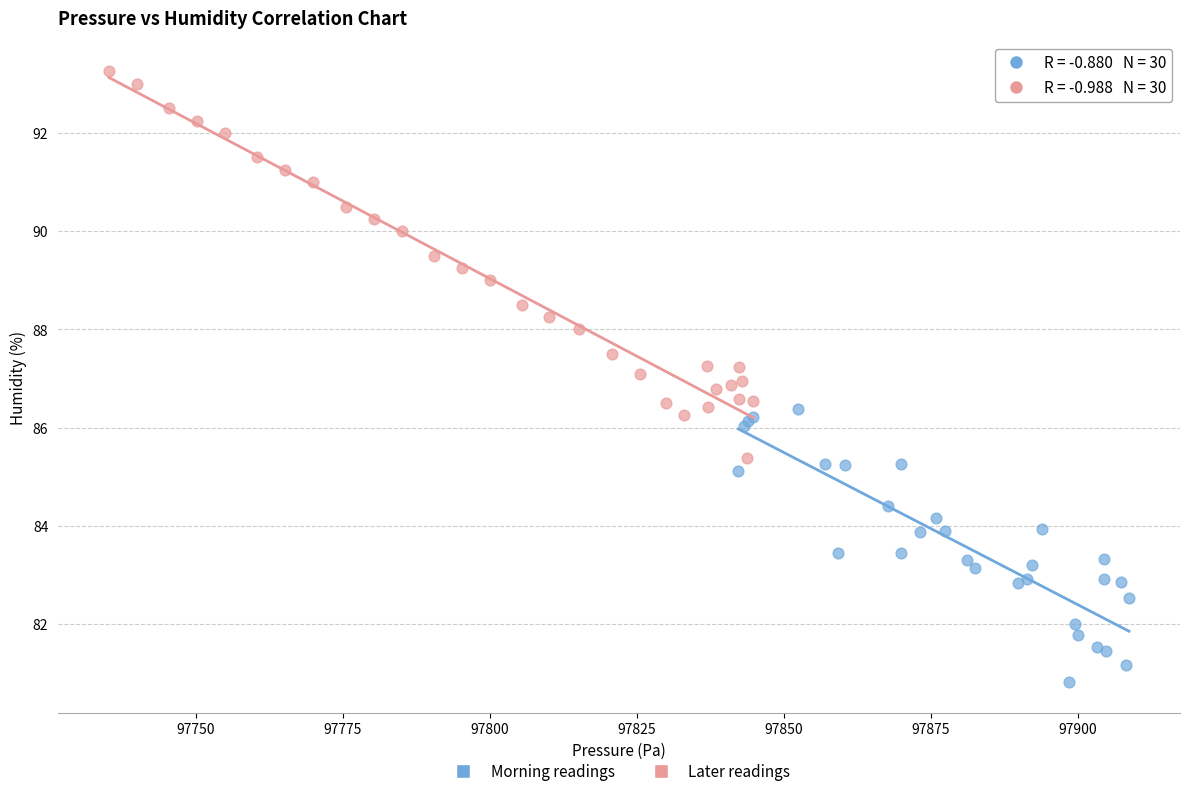

Which series reaches the minimum Y coordinate?

Morning readings